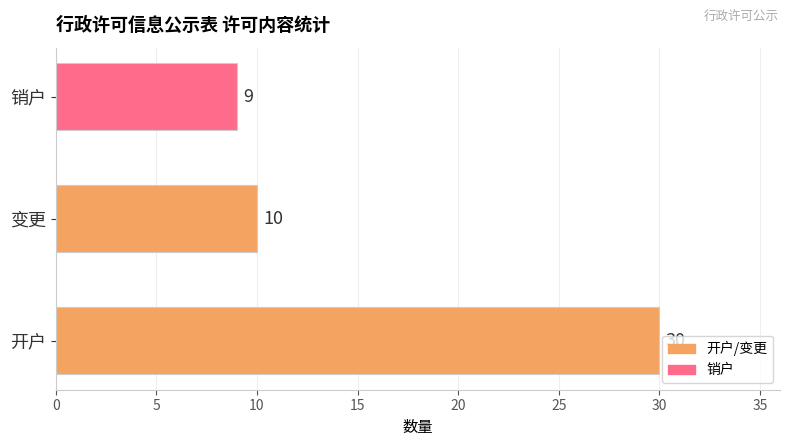

What is the change in value from 开户 to 销户?

-21